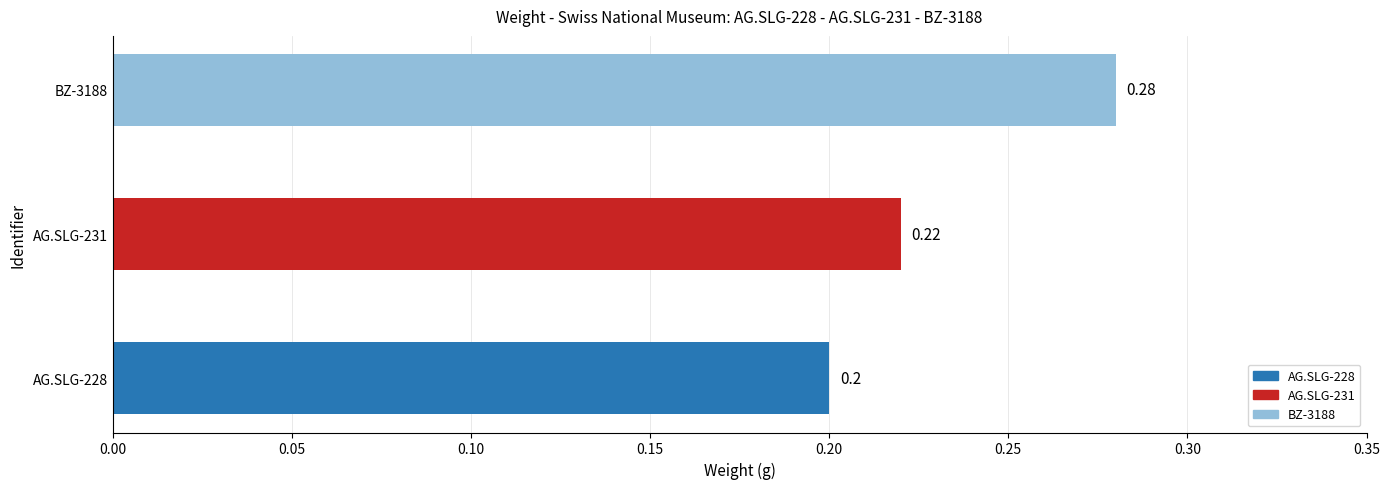

At which category does the chart reach its peak across all series?

BZ-3188